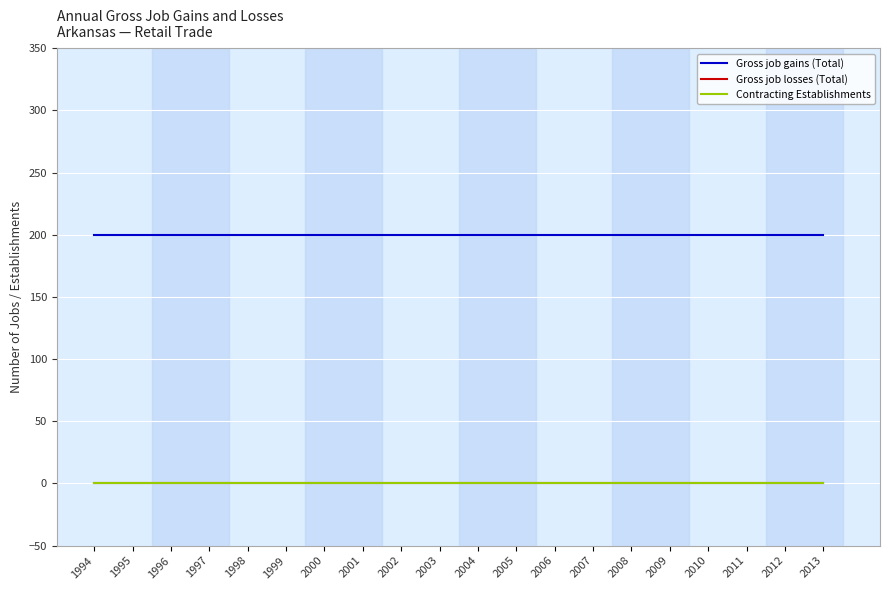

Reading left to right, transcribe all the data shown in this chart.

Gross job gains (Total): 200	200	200	200	200	200	200	200	200	200	200	200	200	200	200	200	200	200	200	200
Gross job losses (Total): 0	0	0	0	0	0	0	0	0	0	0	0	0	0	0	0	0	0	0	0
Contracting Establishments: 0	0	0	0	0	0	0	0	0	0	0	0	0	0	0	0	0	0	0	0